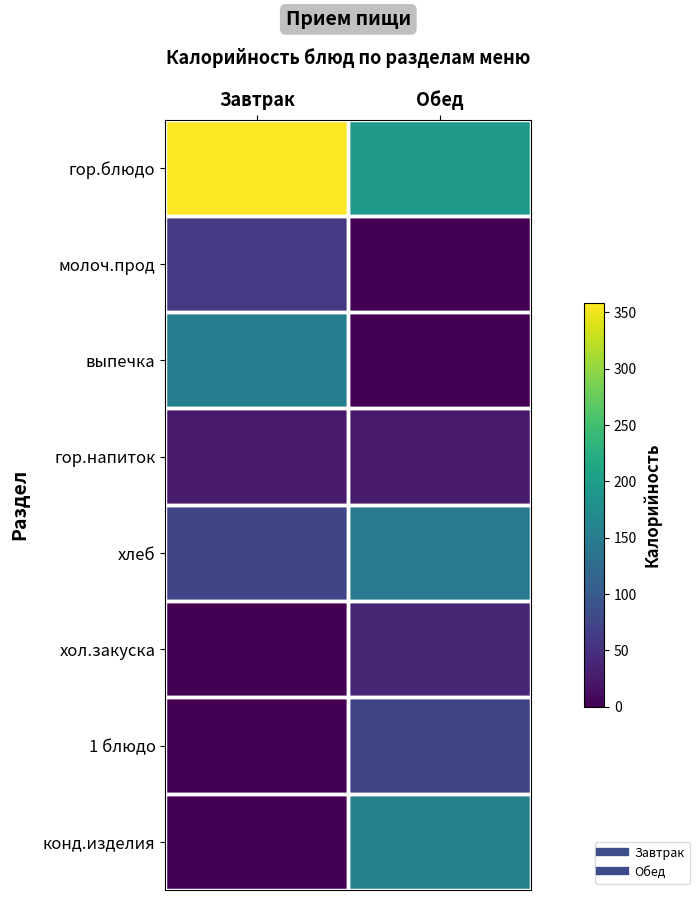

What is the greatest value displayed?

358.3